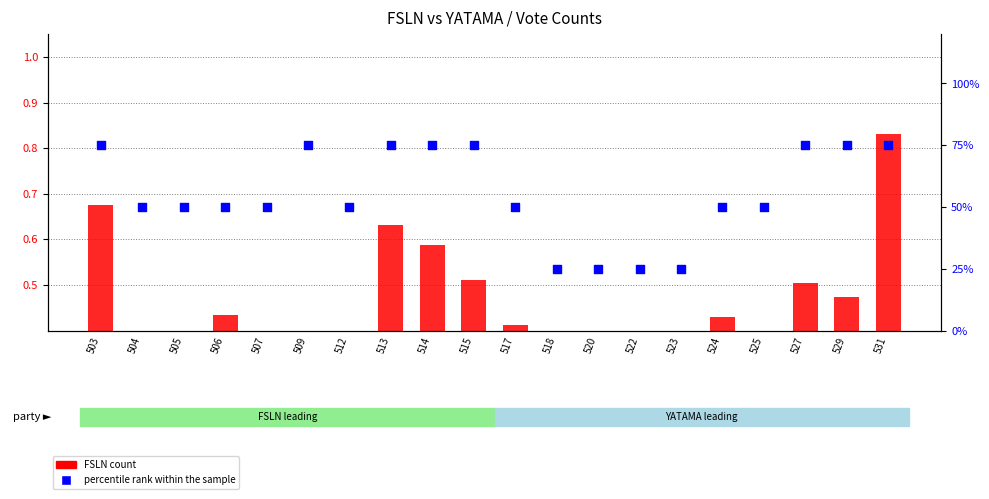

Which series contains the lowest Y value?

FSLN count